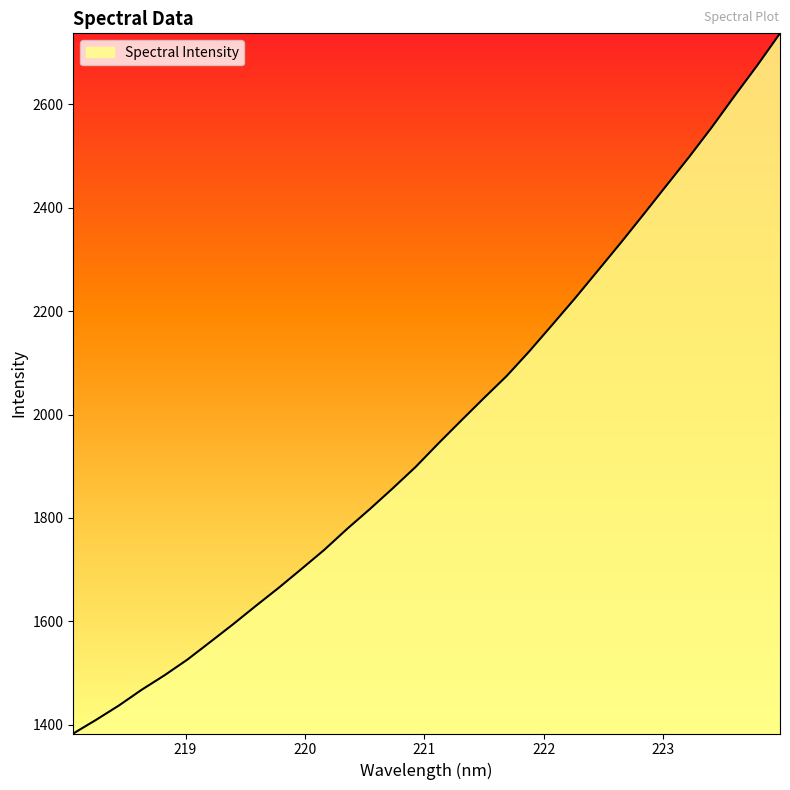

What is the smallest value displayed?

1383.2